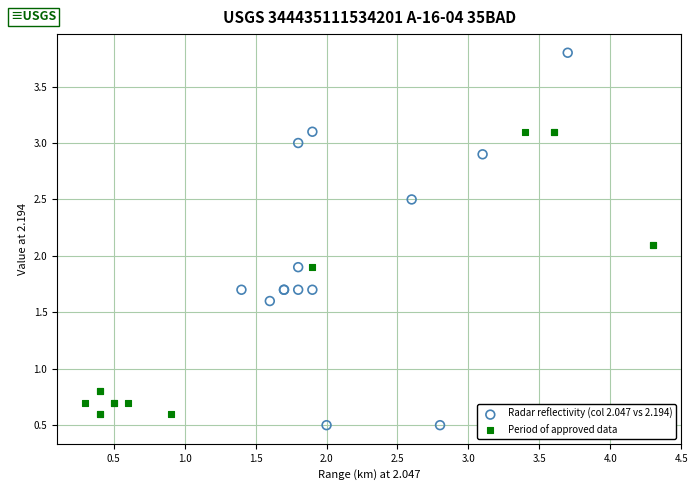

What are all the series names shown in the legend?

Radar reflectivity (col 2.047 vs 2.194), Period of approved data